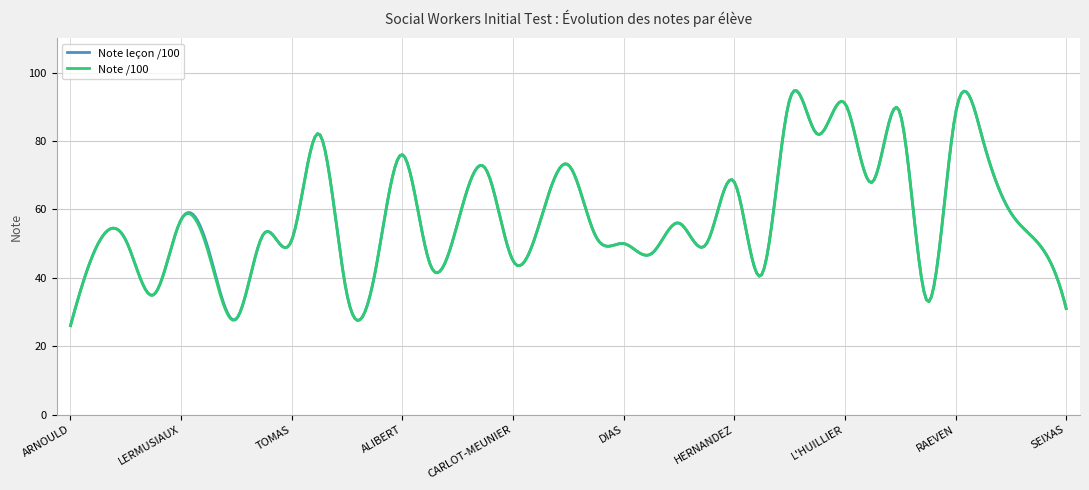

What is the lowest value of the Note /100 series?

26.0